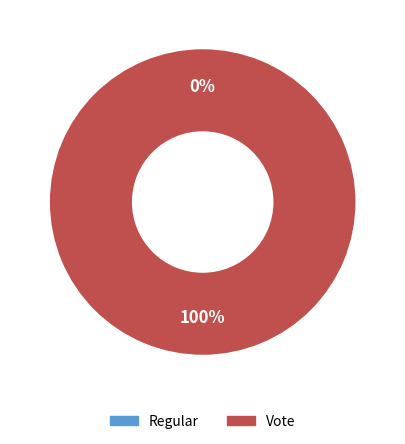

Count the number of slices in the pie.

2